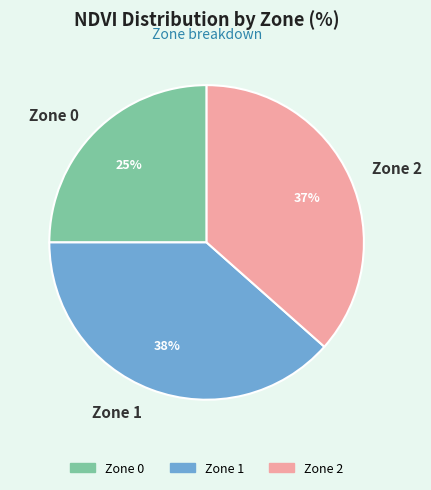

Is Zone 0 the majority of the pie?

No